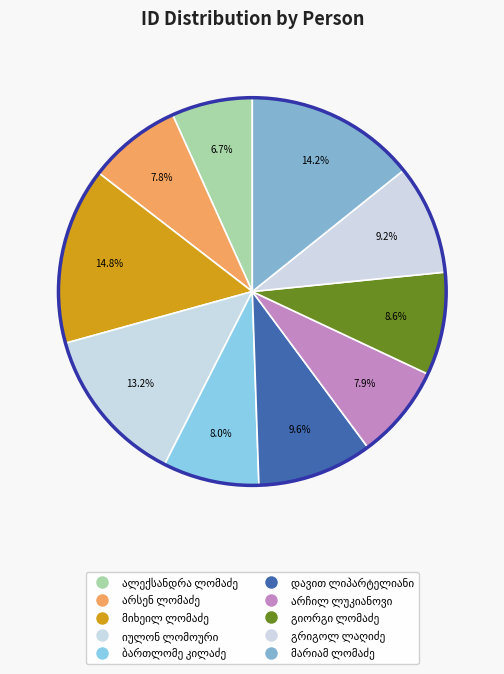

Which slice is the smallest?

ალექსანდრა ლომაძე